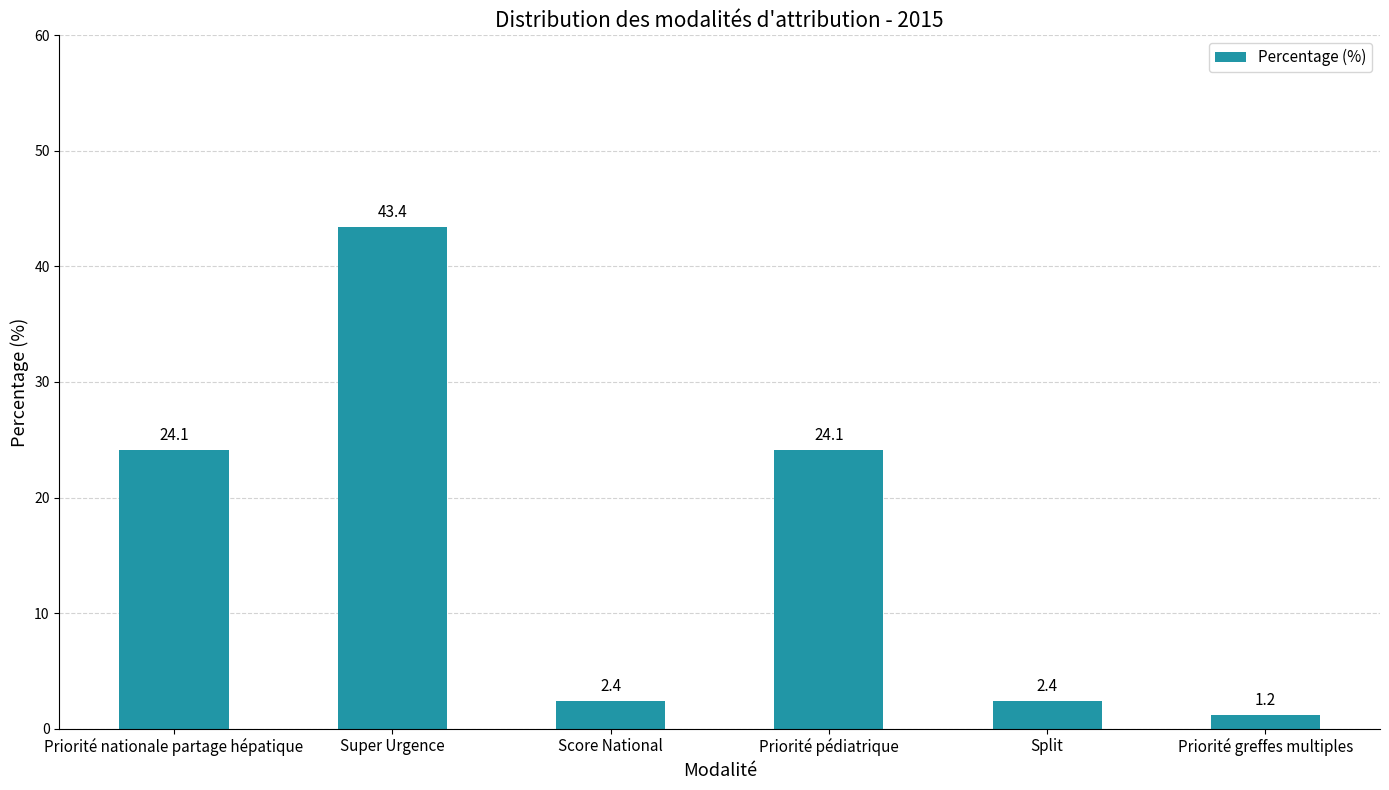

Which label corresponds to the smallest value in the chart?

Priorité greffes multiples